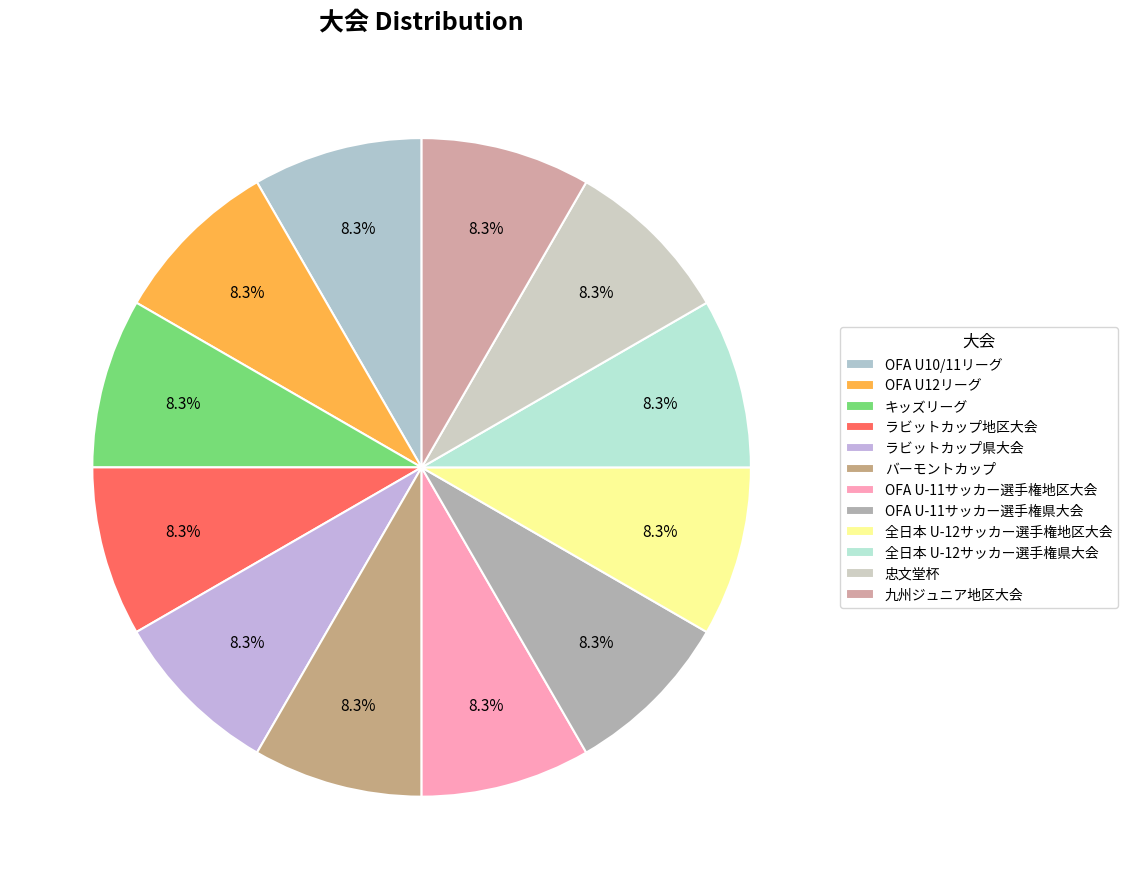

Count the number of slices in the pie.

12